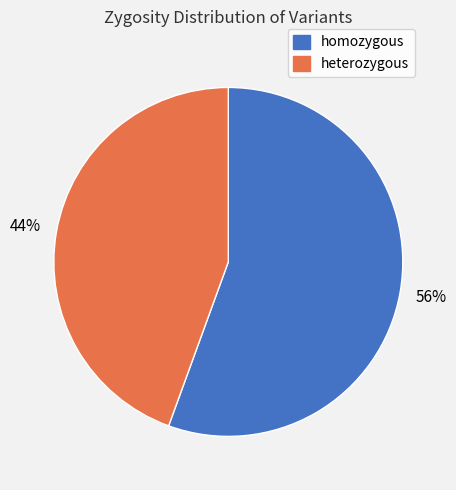

Count the number of slices in the pie.

2